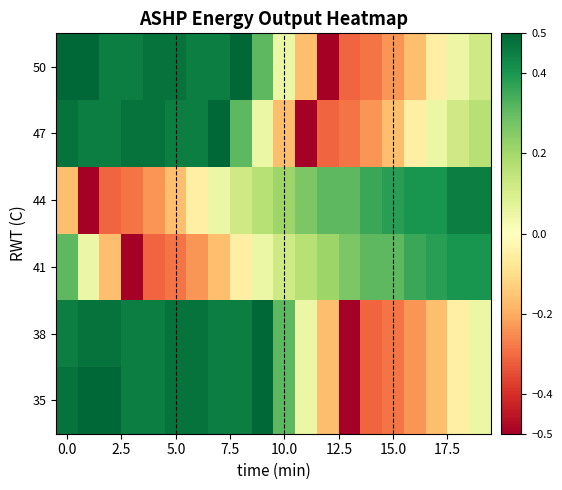

At how many categories does at least one series exceed 0?

20